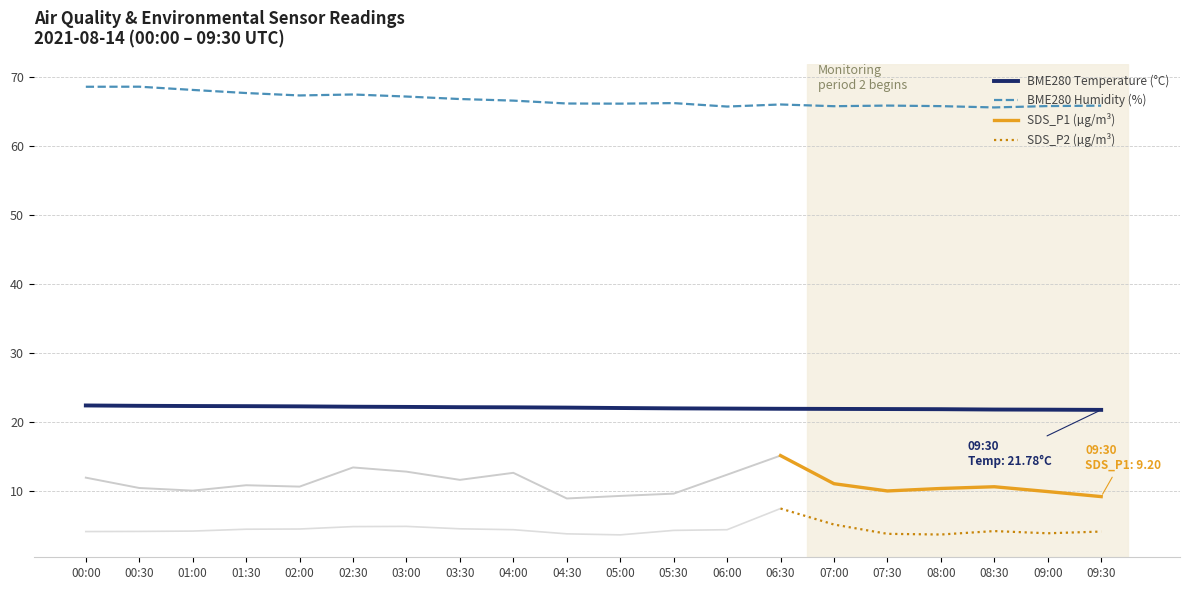

What is the maximum value for BME280 Humidity (%)?

68.7